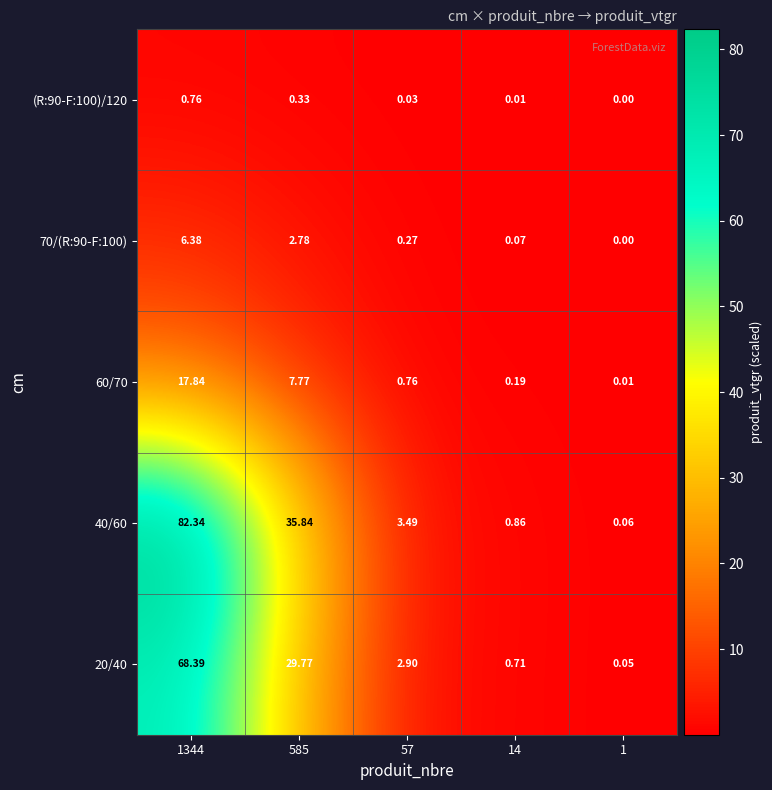

At which category is the sum across all series the highest?

1344